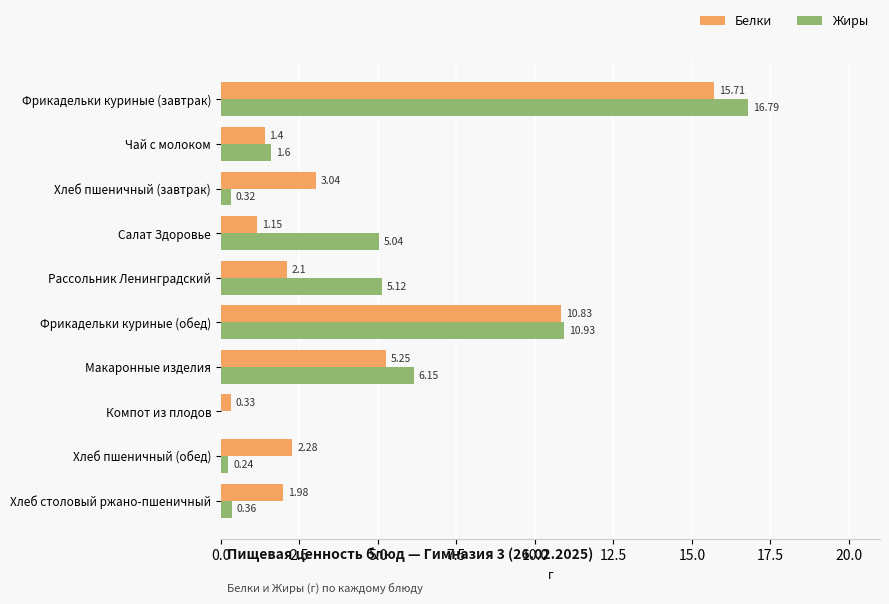

At which label does Жиры reach its peak?

Фрикадельки куриные (завтрак)